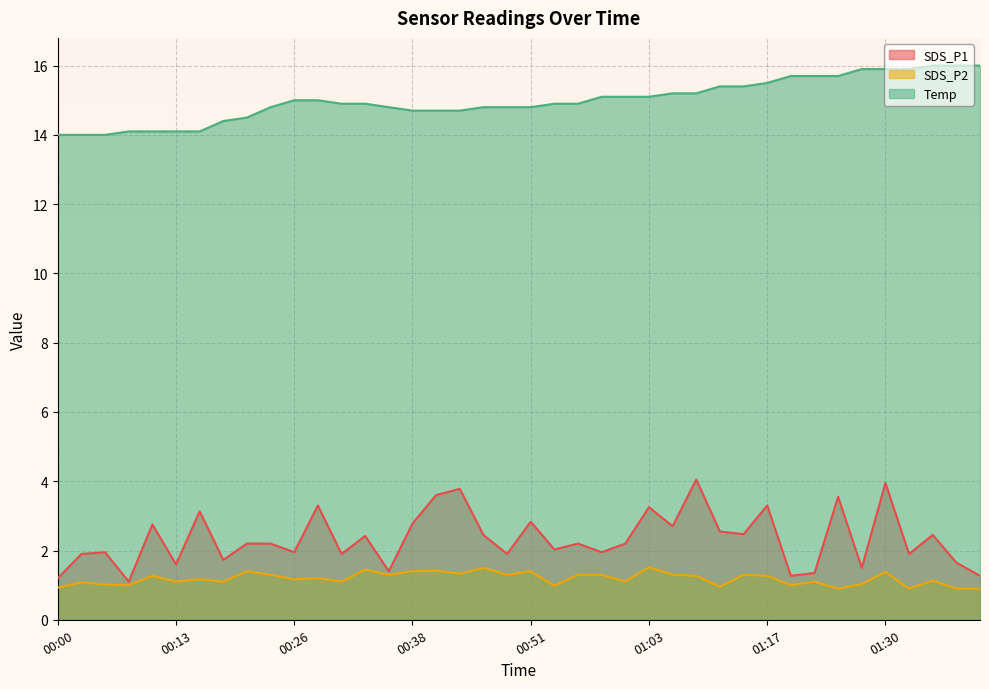

At which category is the sum across all series the highest?

01:30